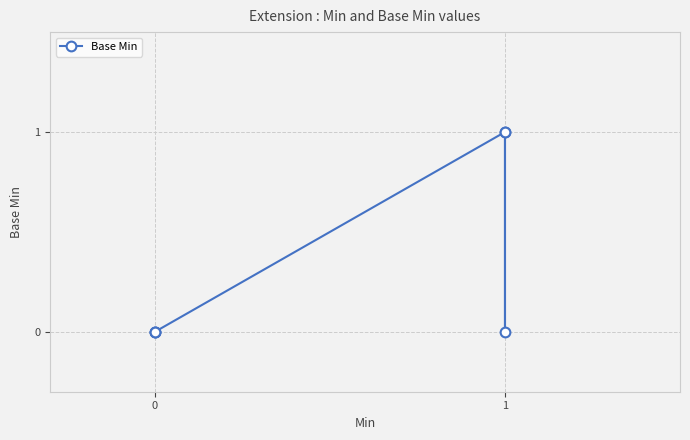

What is the greatest value displayed?

1